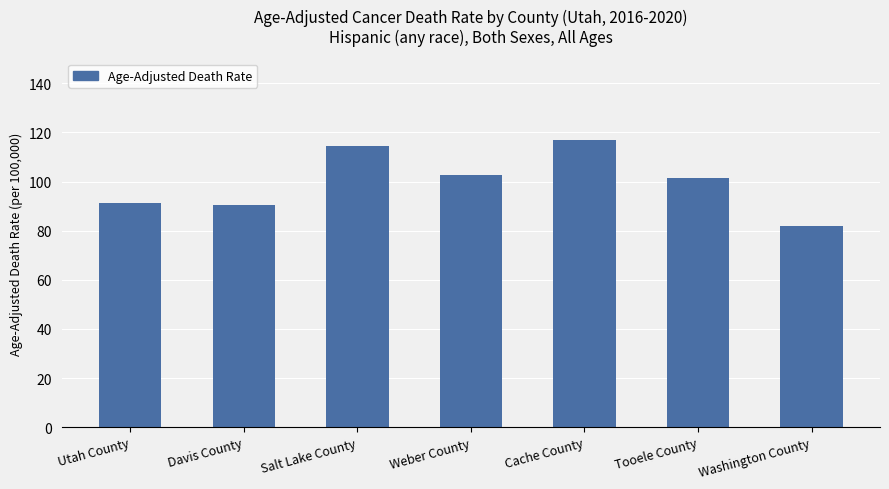

Approximately how many times larger is the value at Cache County compared to Washington County?

1.4